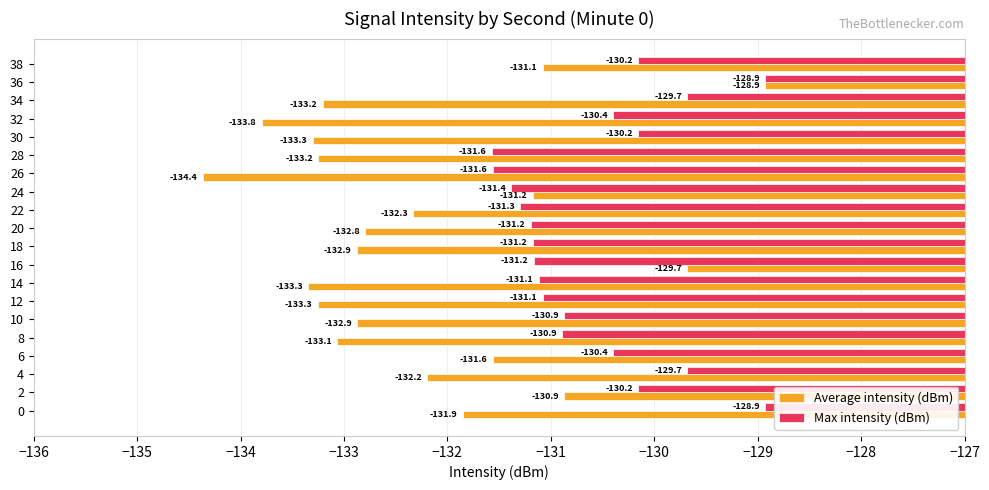

True or false: Max intensity (dBm) has a value of -131.1 at 14.

True